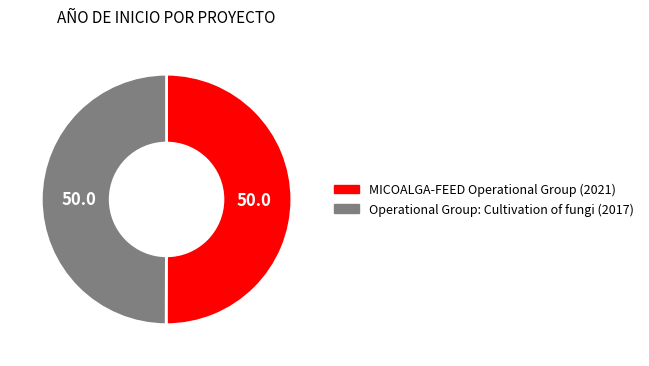

What is the ratio of the value at Operational Group: Cultivation of fungi to the value at MICOALGA-FEED Operational Group?

1.0